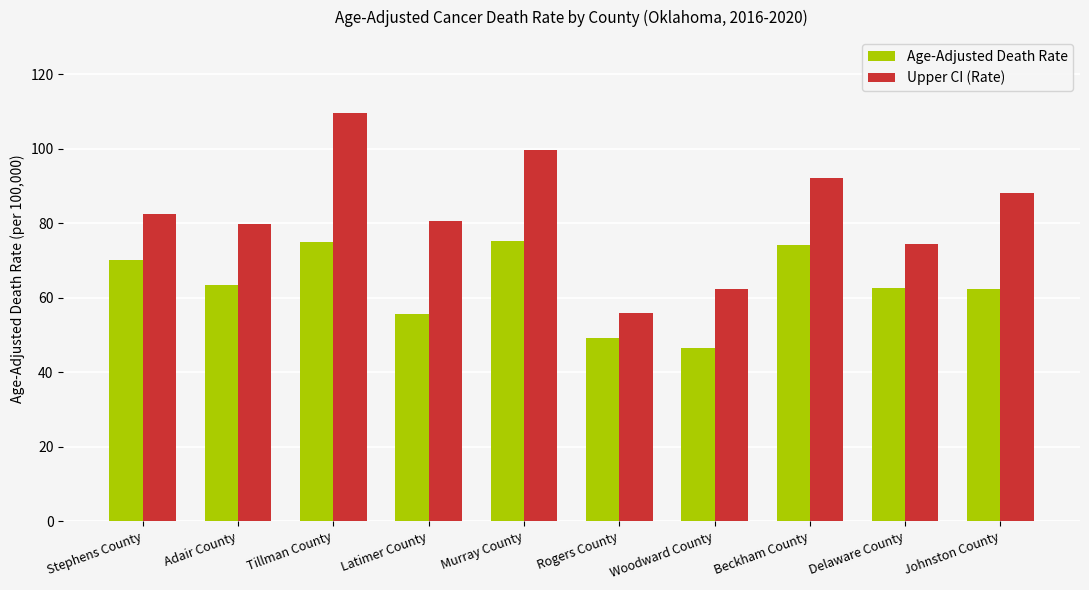

What are all the series names shown in the legend?

Age-Adjusted Death Rate, Upper CI (Rate)